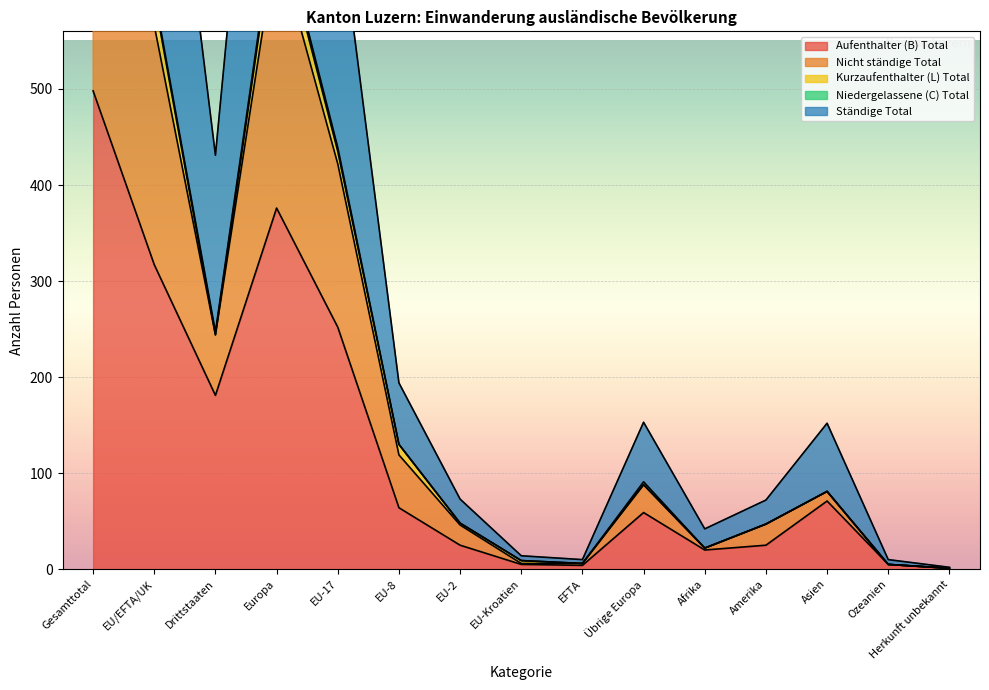

Which series has the largest range (max minus min)?

Ständige Total